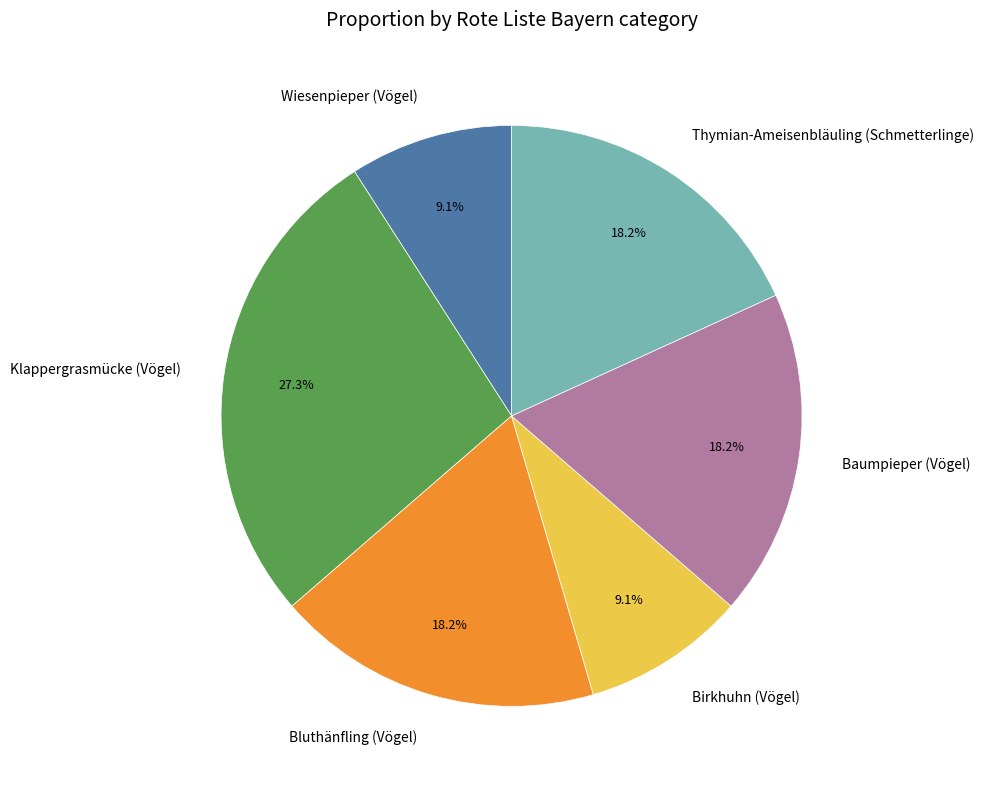

Does Wiesenpieper (Vögel) account for over 50% of the chart?

No